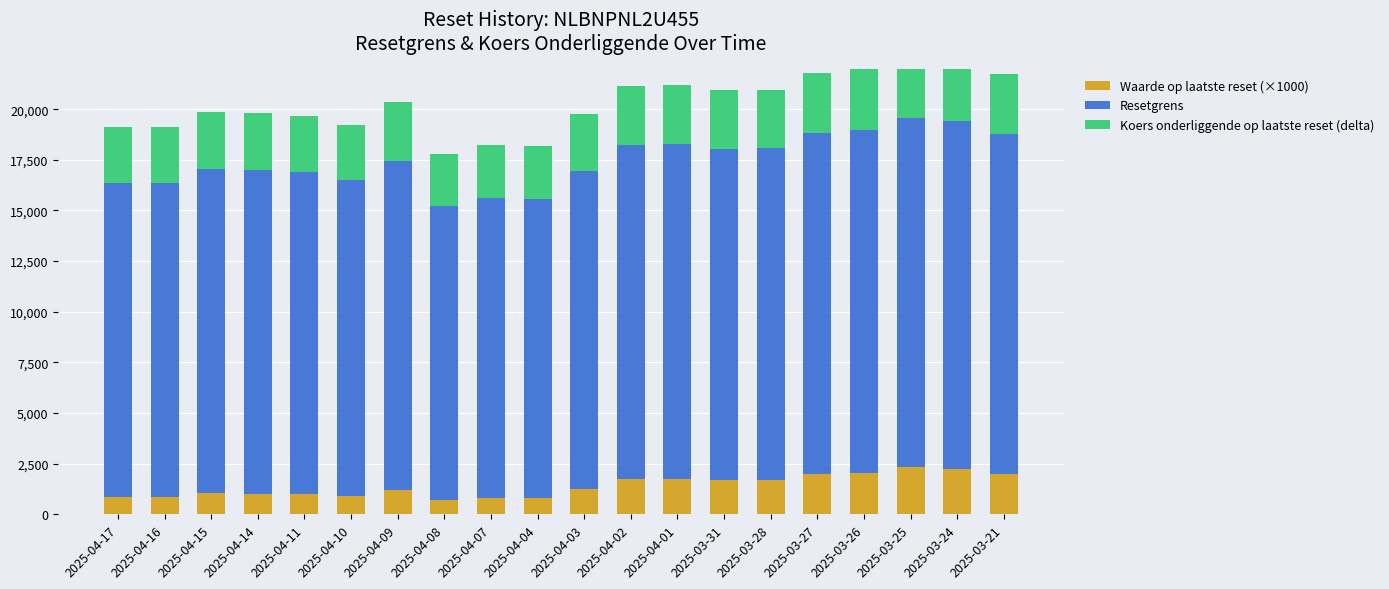

What is the label of the 20th bar from the right?

2025-04-17